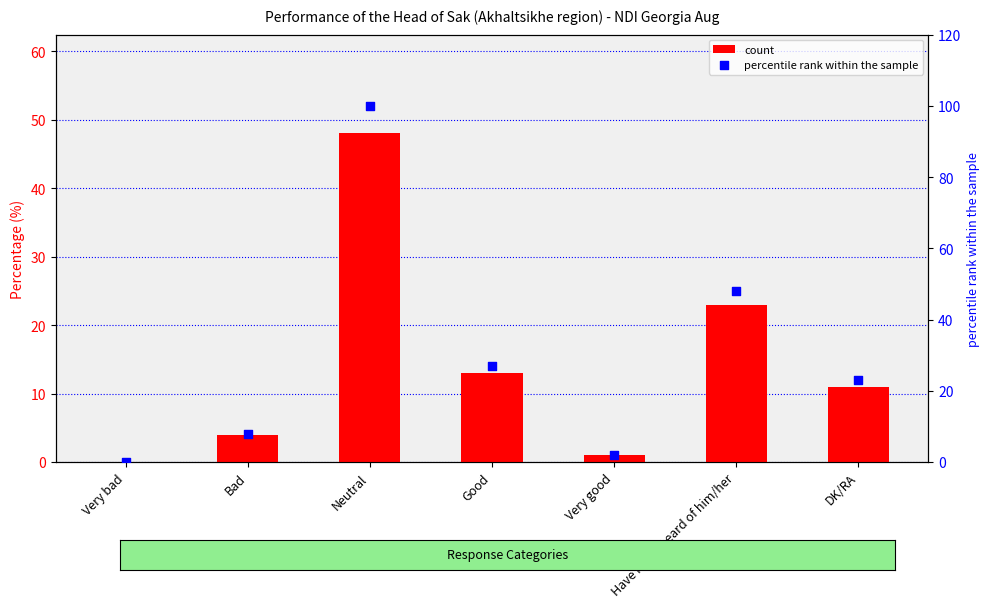

What is the total value across all series at Very good?

3